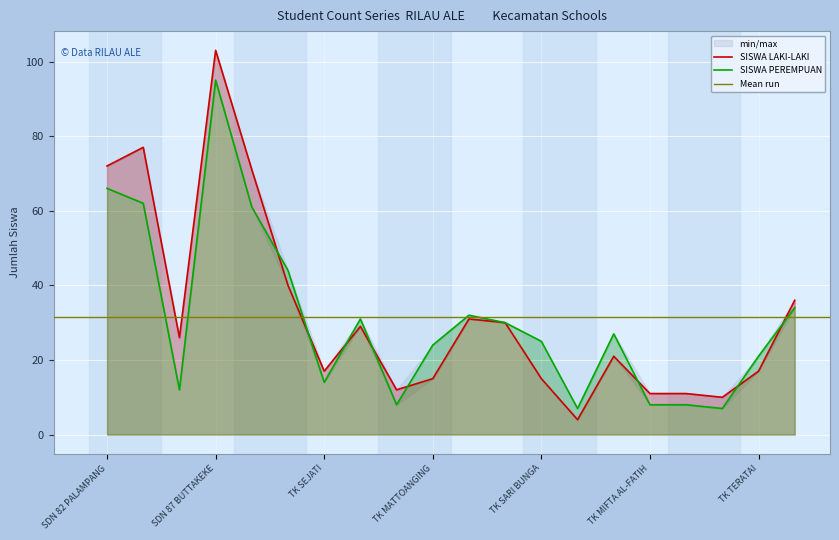

Which category has the highest value in the SISWA LAKI-LAKI series?

SDN 87 BUTTAKEKE